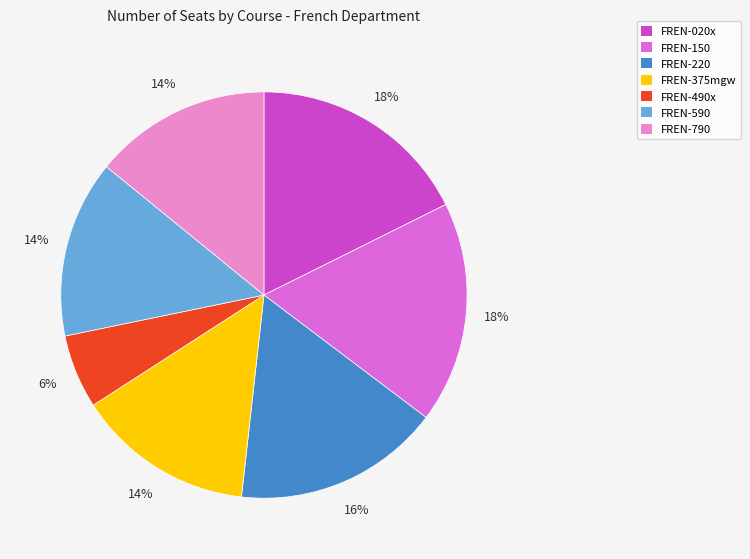

Is FREN-790 the majority of the pie?

No